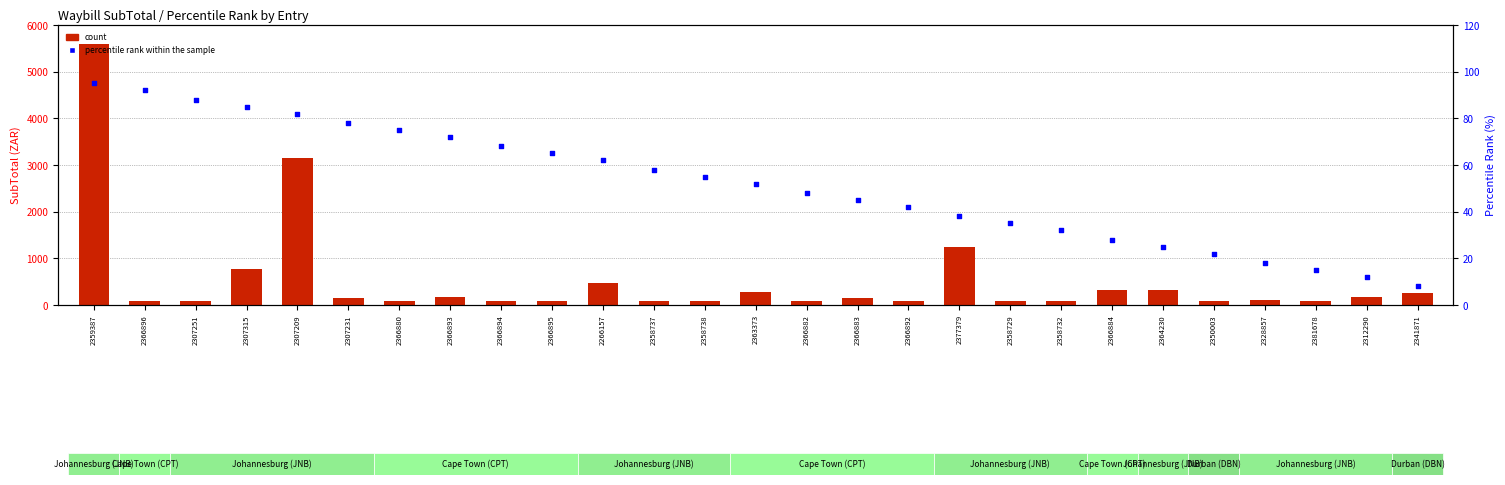

Is the value of percentile rank within the sample at 2312290 greater than the value of count at 2358729?

No